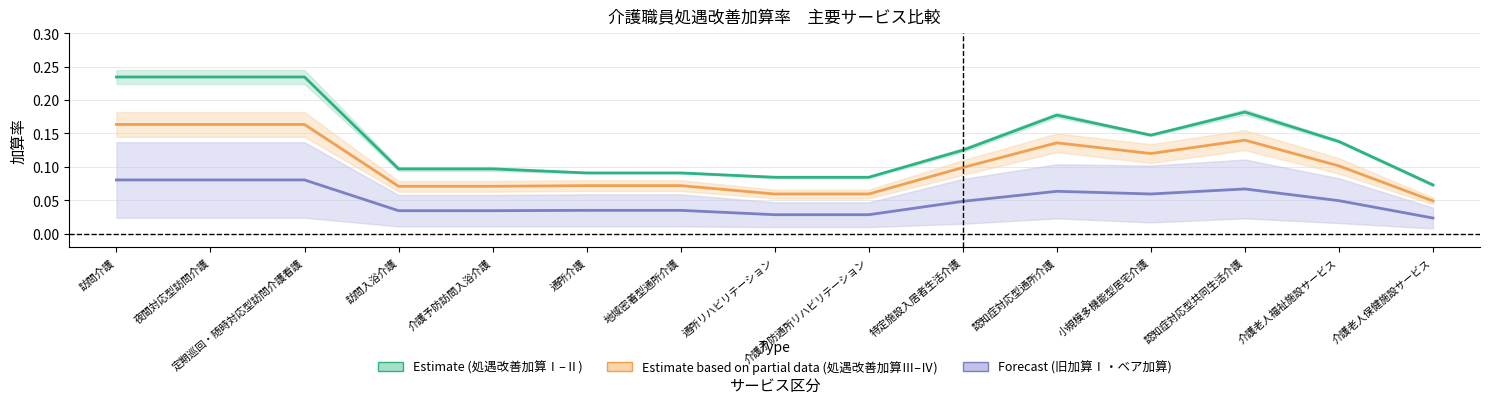

True or false: Estimate based on partial data (処遇改善加算Ⅲ–Ⅳ) has a value of 0.3 at 定期巡回・随時対応型訪問介護看護.

False